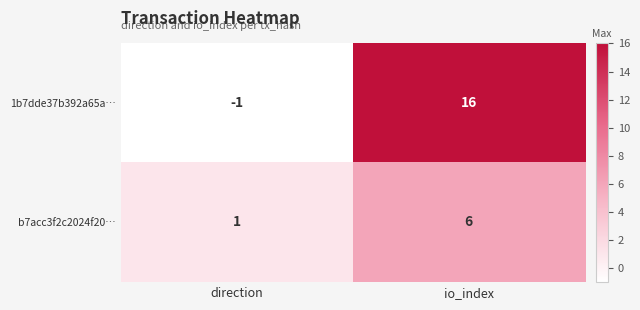

Rank the series by their average value, from lowest to highest.

b7acc3f2c2024f20…, 1b7dde37b392a65a…